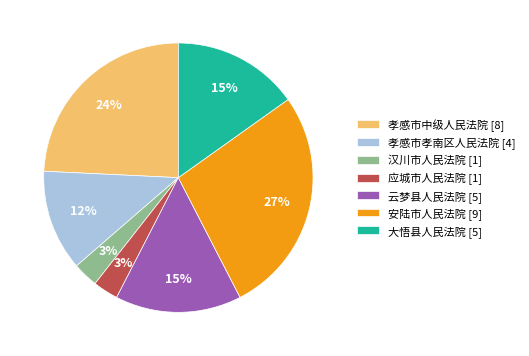

To the nearest percent, what portion does 安陆市人民法院 [9] represent?

27%